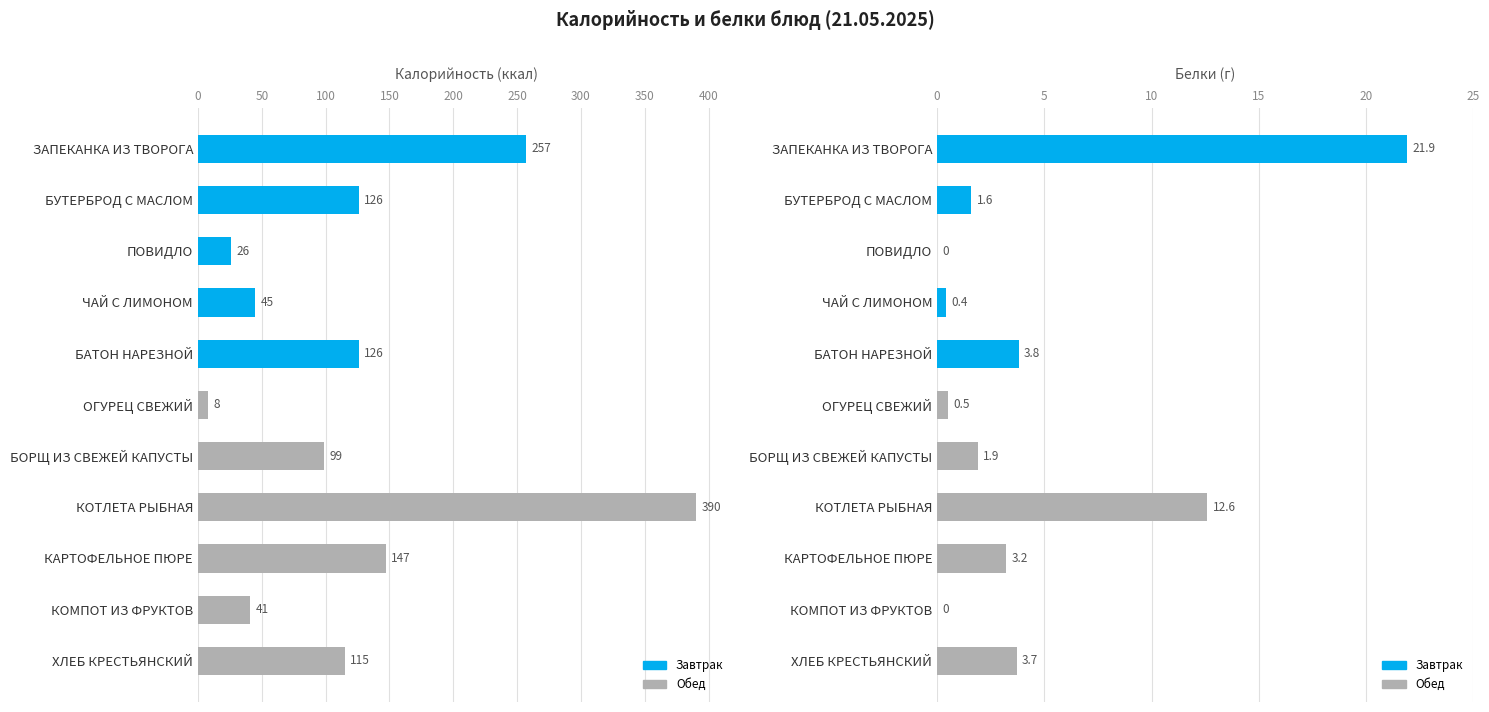

Rank the series at ОГУРЕЦ СВЕЖИЙ from highest to lowest value.

Калорийность (ккал), Белки (г)